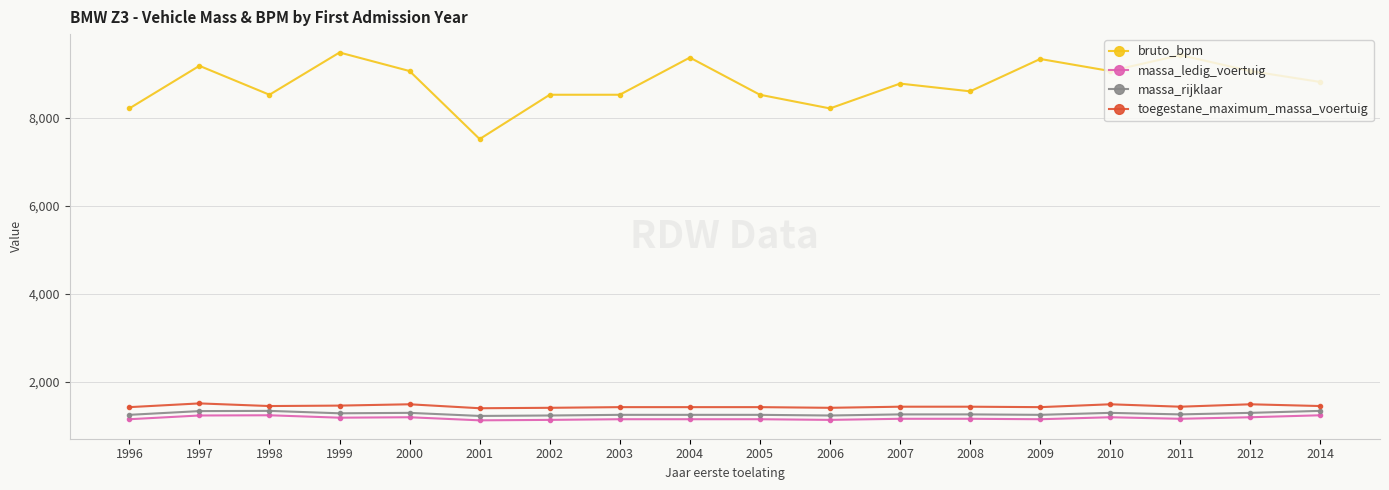

What is the difference between the maximum and second lowest values in the massa_ledig_voertuig series?

105